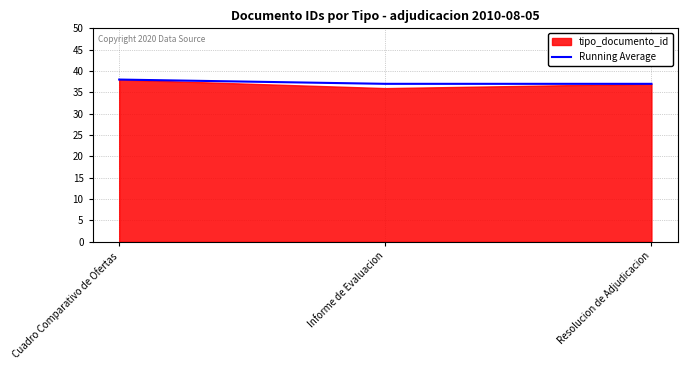

What is the greatest value displayed?

38